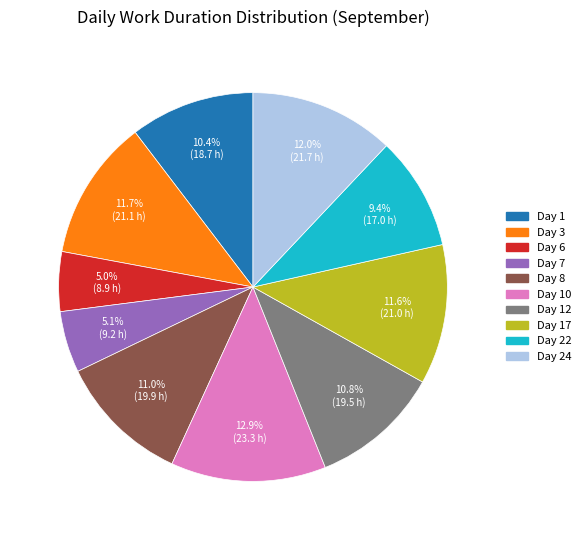

Does any single category account for the majority?

No